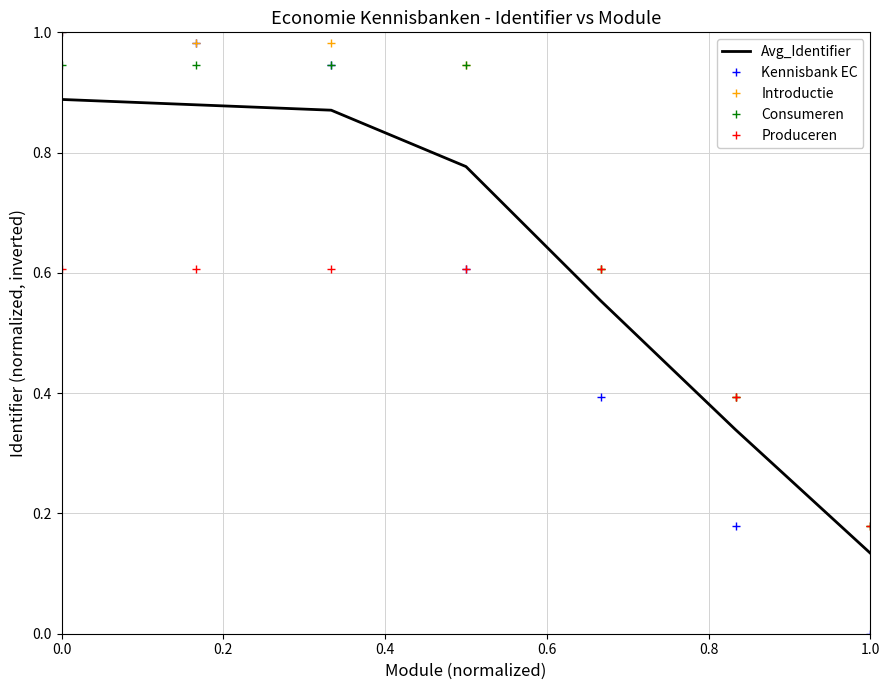

Which series has the widest spread of values?

Kennisbank EC